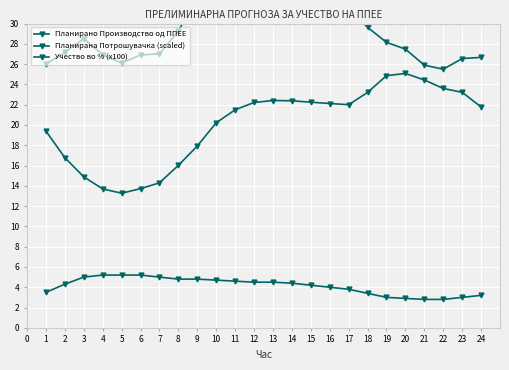

Rank the series at 15 from lowest to highest value.

Учество во % (x100), Планирана Потрошувачка (scaled), Планирано Производство од ППЕЕ